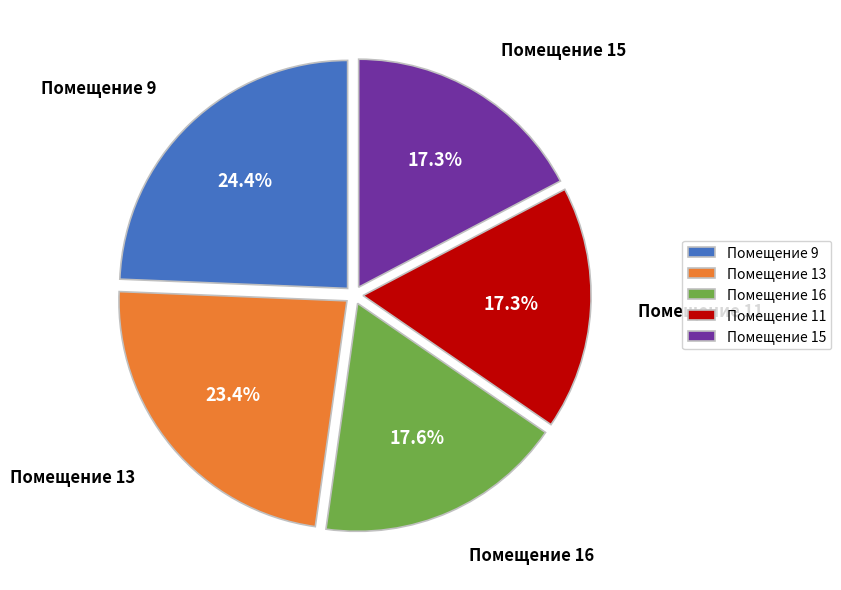

What is the ratio of the value at Помещение 11 to the value at Помещение 9?

0.7